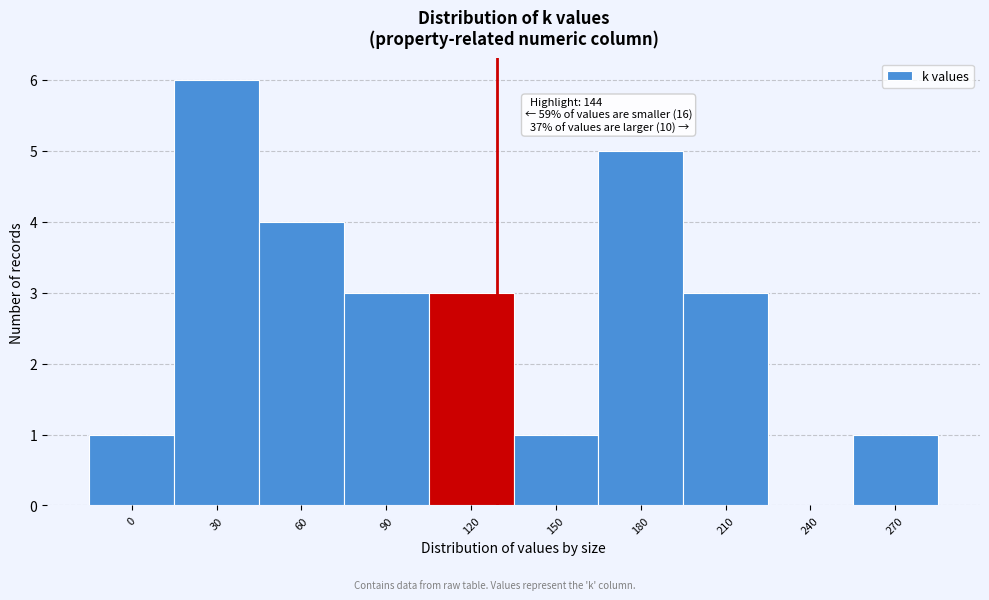

Reading left to right, extract all data points from this chart.

0=1	30=6	60=4	90=3	120=3	150=1	180=5	210=3	240=0	270=1